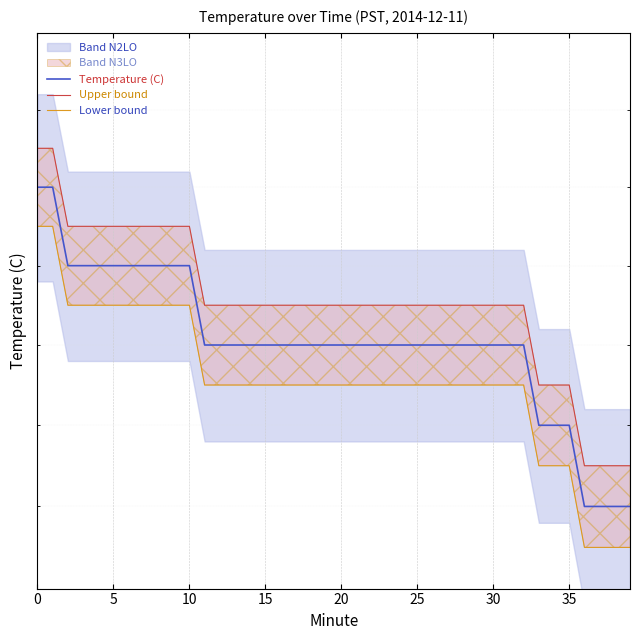

What is the sum of the Lower bound values at 37 and 25?

17.4